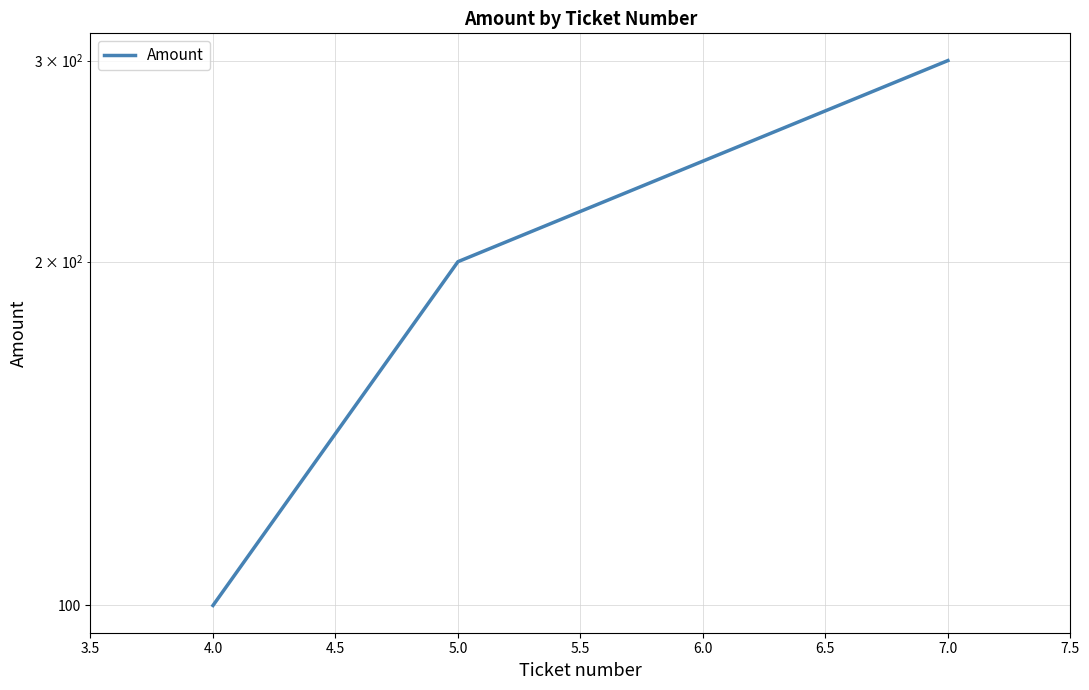

What position from the left is 4.0?

1